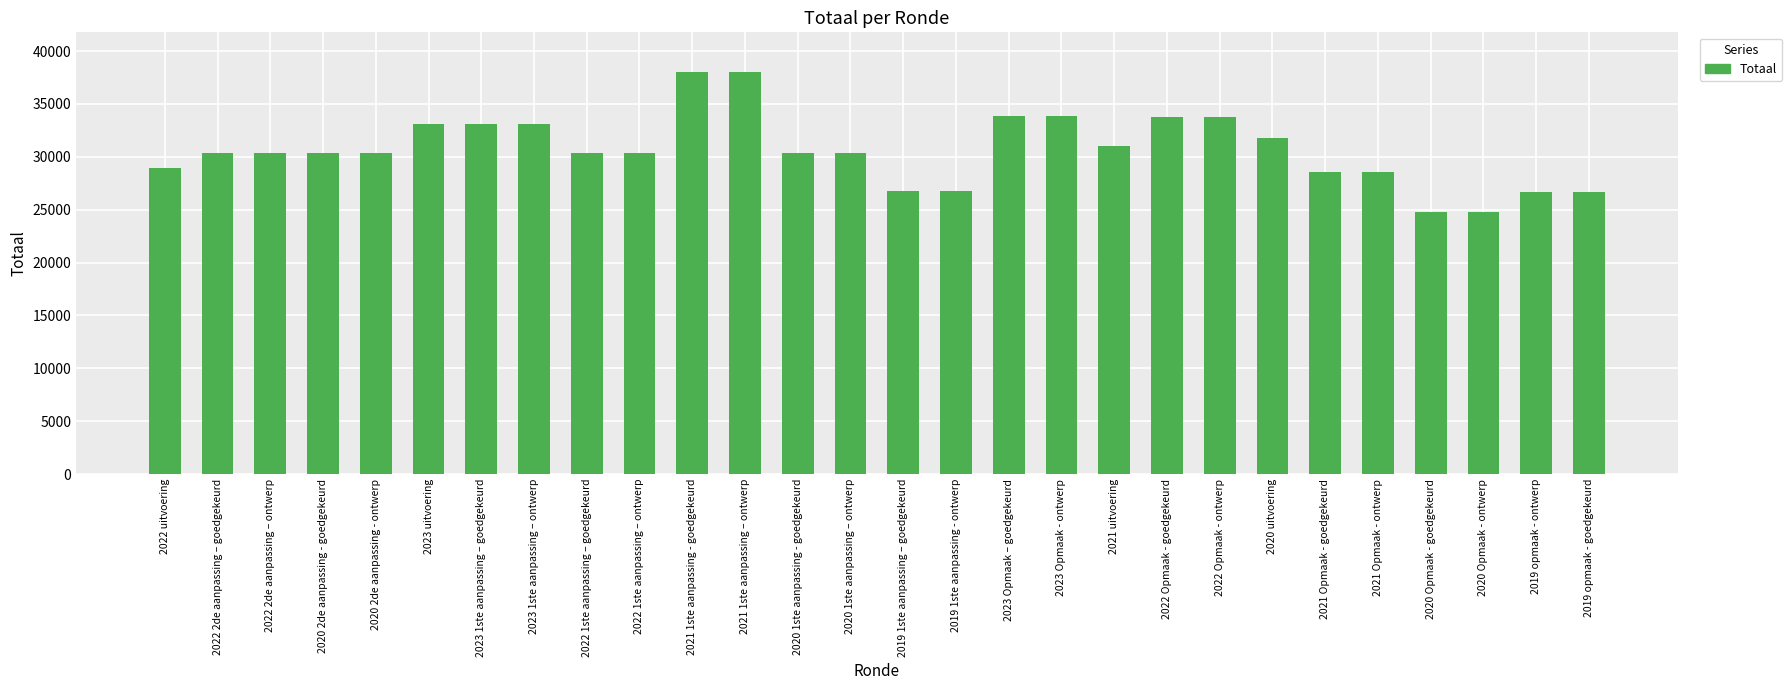

What is the smallest value displayed?

24779